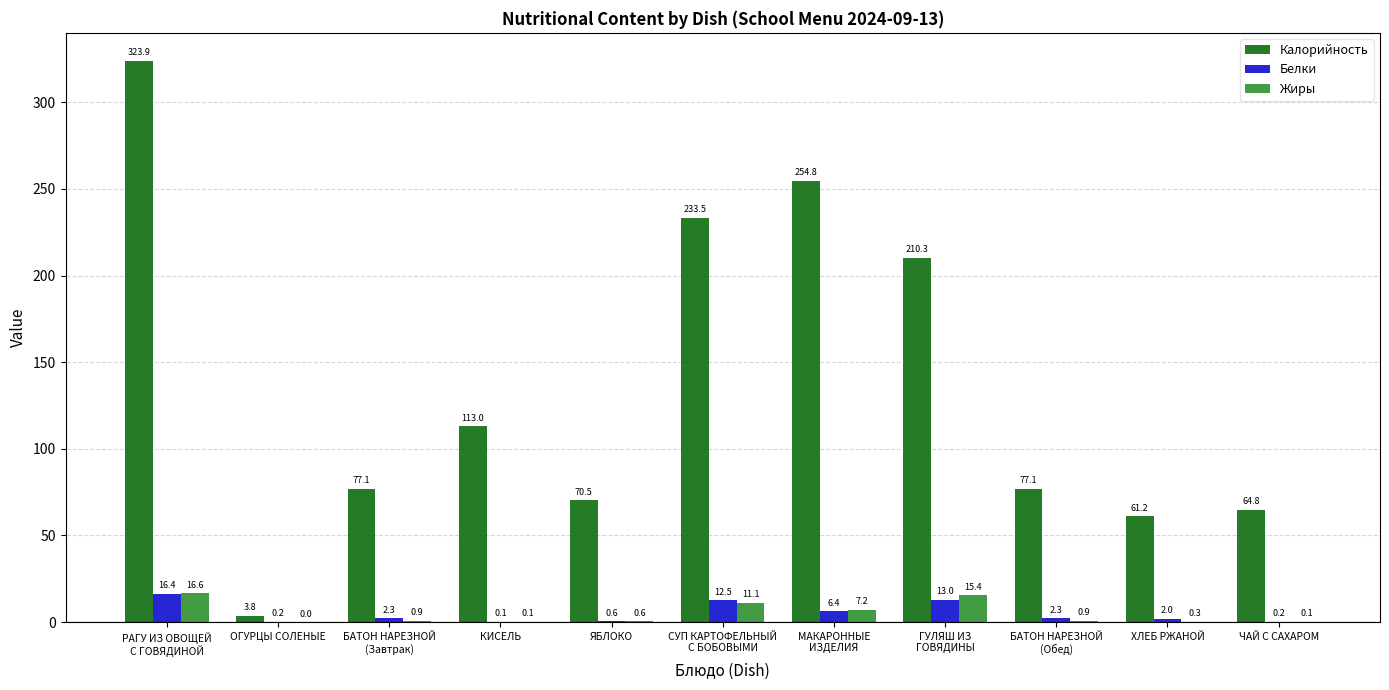

What are all the series names shown in the legend?

Калорийность, Белки, Жиры